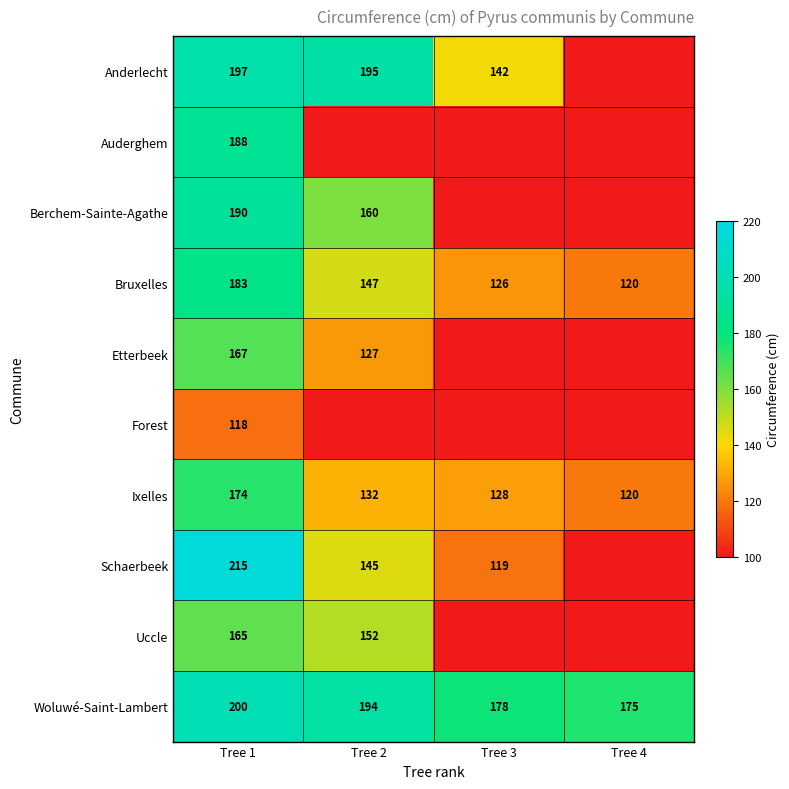

What is the sum of the Bruxelles values at Tree 2 and Tree 4?

267